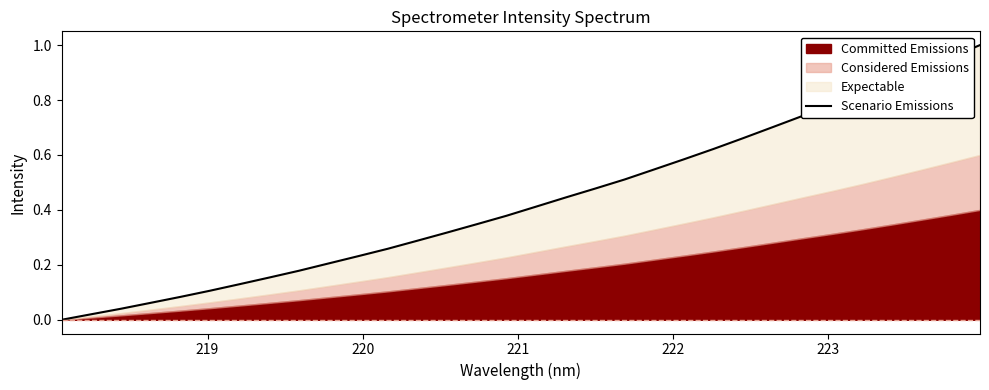

Is it true that the value at 26 is 0.4?

False